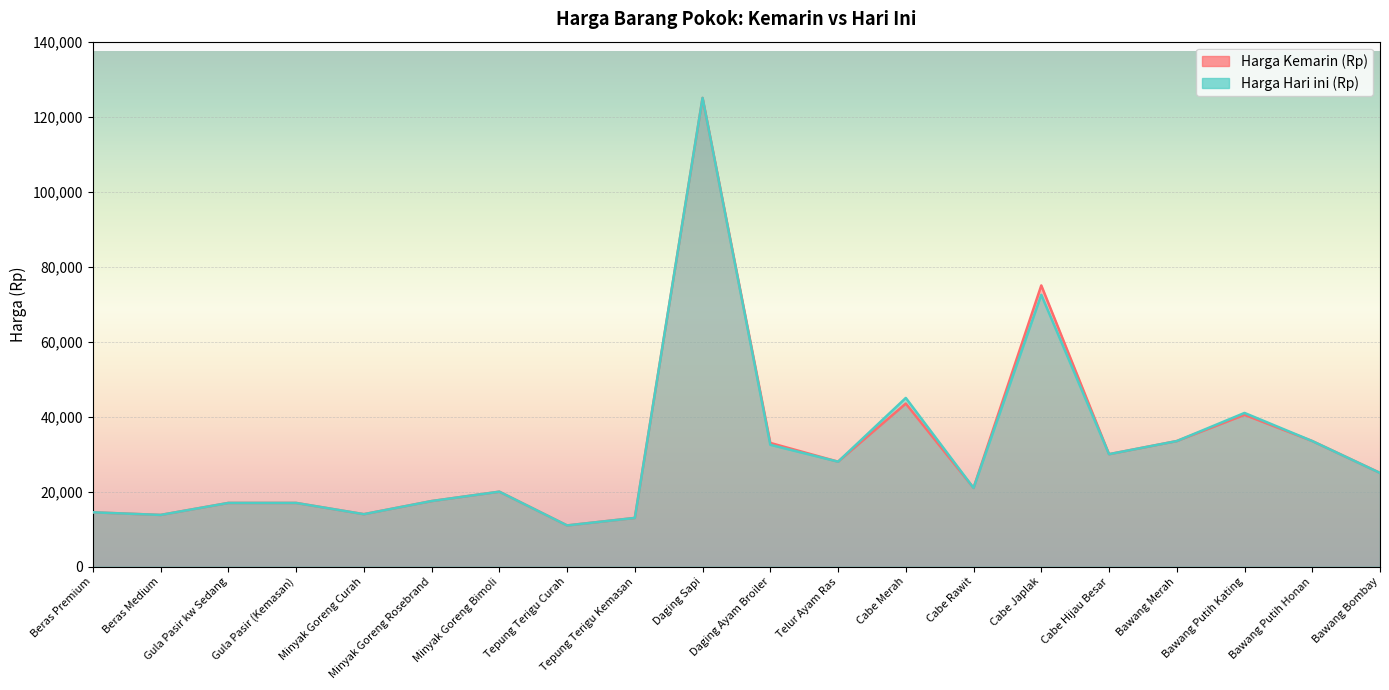

Which series has the largest total across all categories?

Harga Kemarin (Rp)